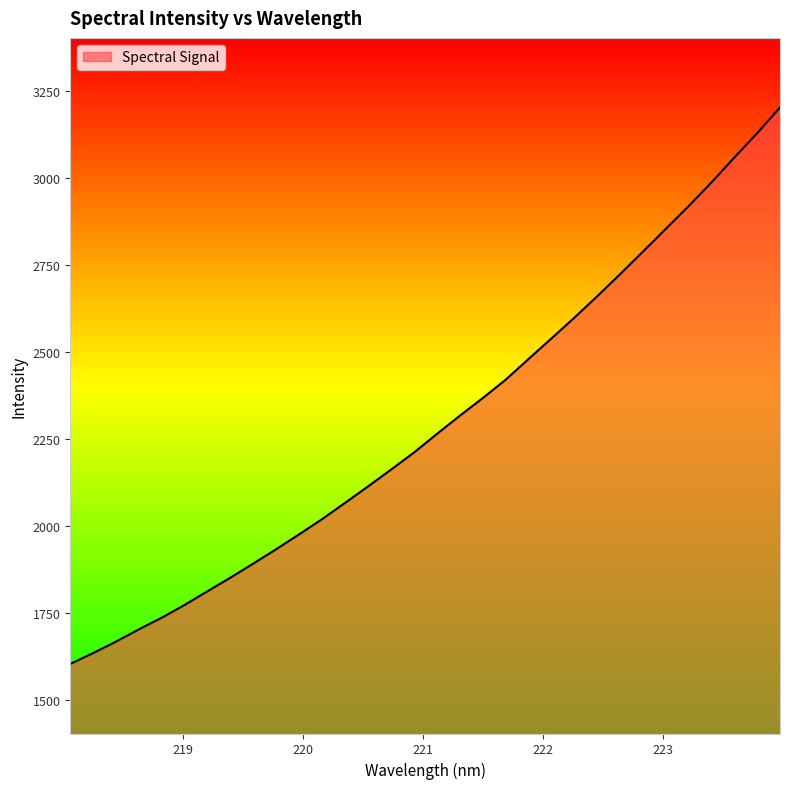

What is the greatest value displayed?

3203.1